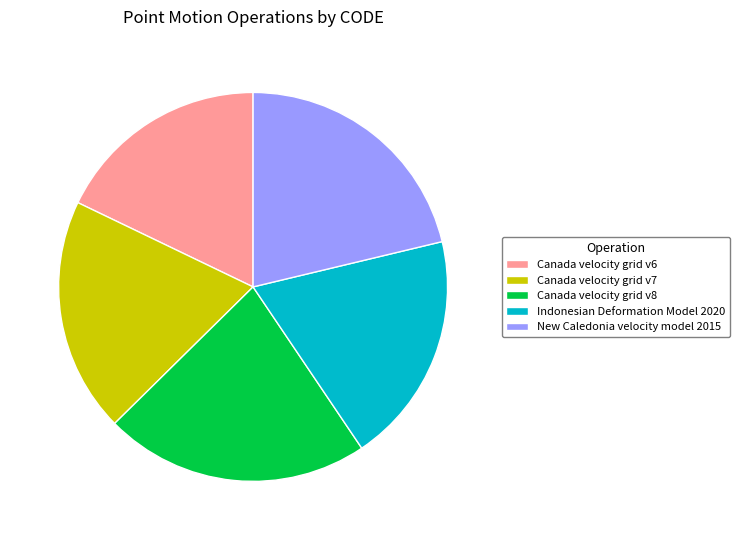

Which slice is the smallest?

Canada velocity grid v6